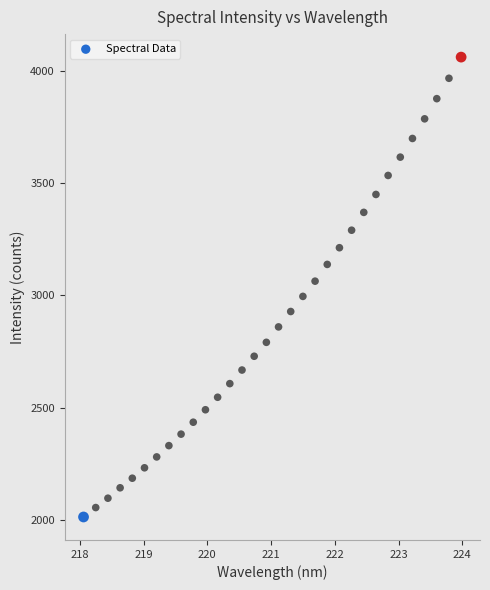

What is the range of Y values (max minus min)?

2047.1